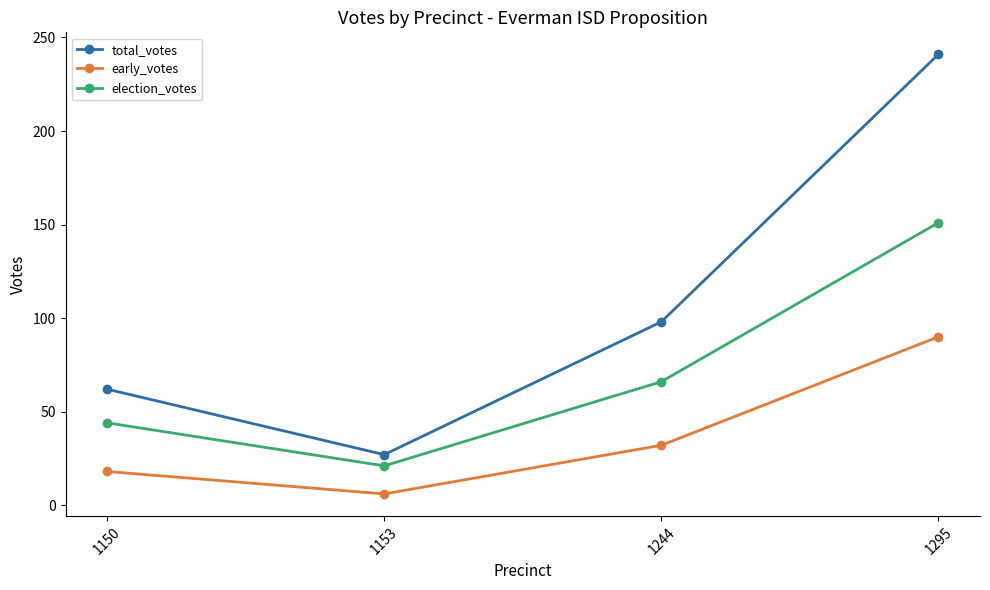

How many series are shown in this chart?

3